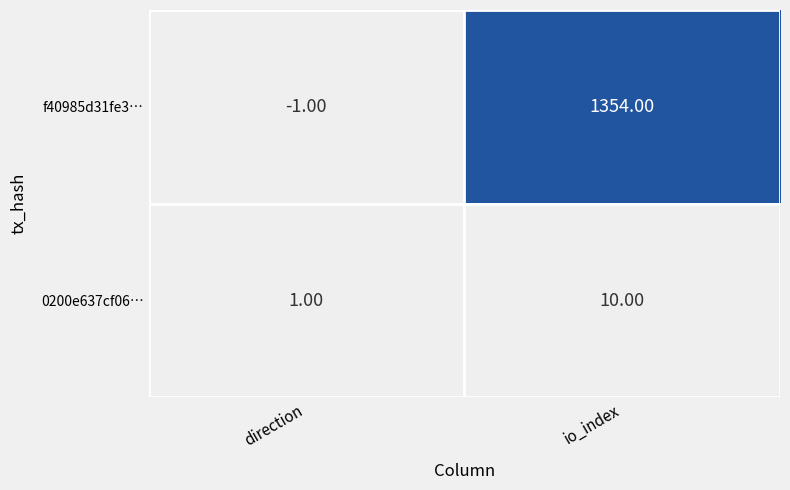

Which category has the lowest value across all series?

direction